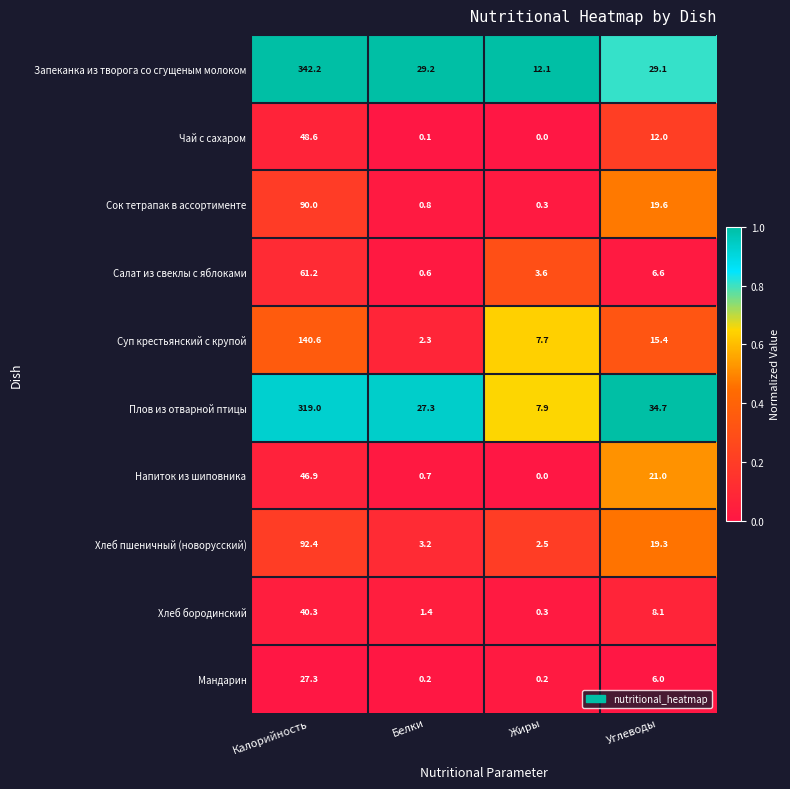

Is it true that Сок тетрапак в ассортименте equals 19.6 at Углеводы?

True